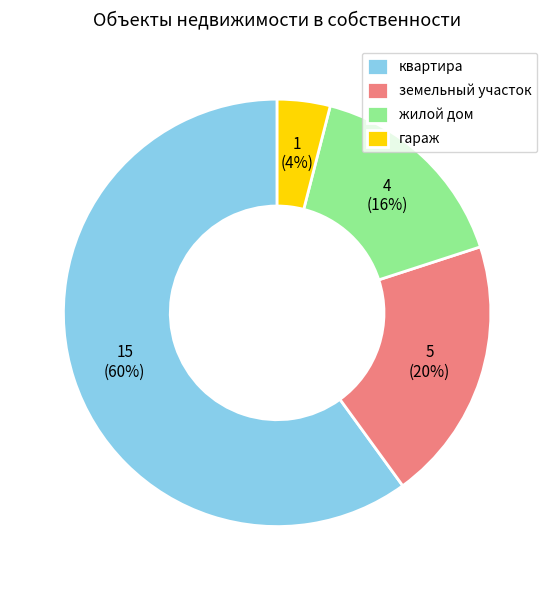

Is the sum of гараж and земельный участок greater than half?

No